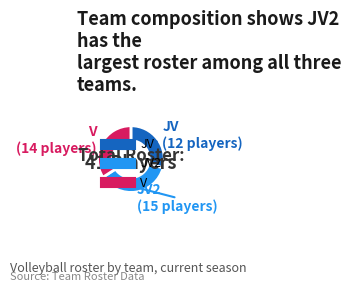

Is there a majority slice in this chart?

No